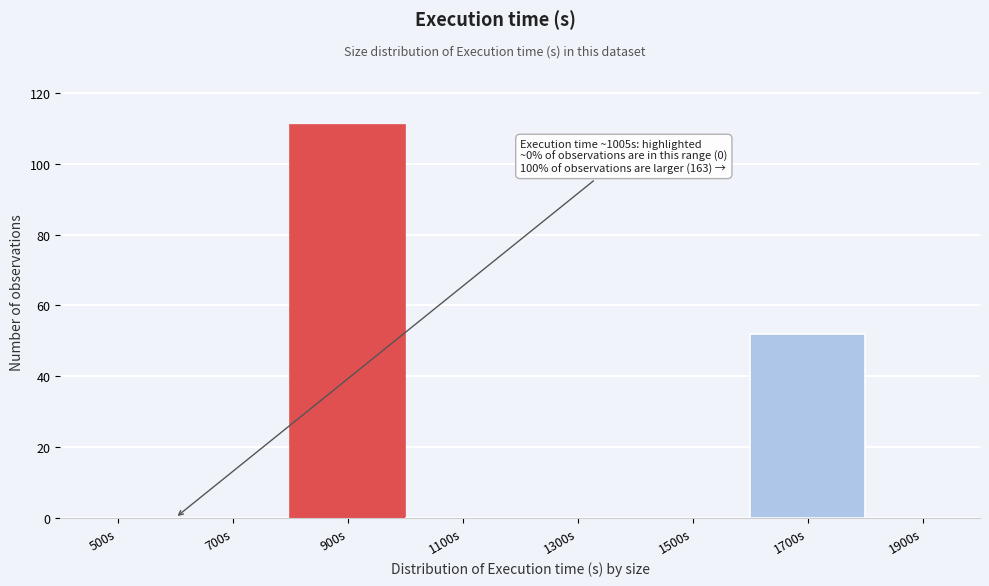

Reading left to right, transcribe all the data shown in this chart.

500s=0	700s=0	900s=111	1100s=0	1300s=0	1500s=0	1700s=52	1900s=0